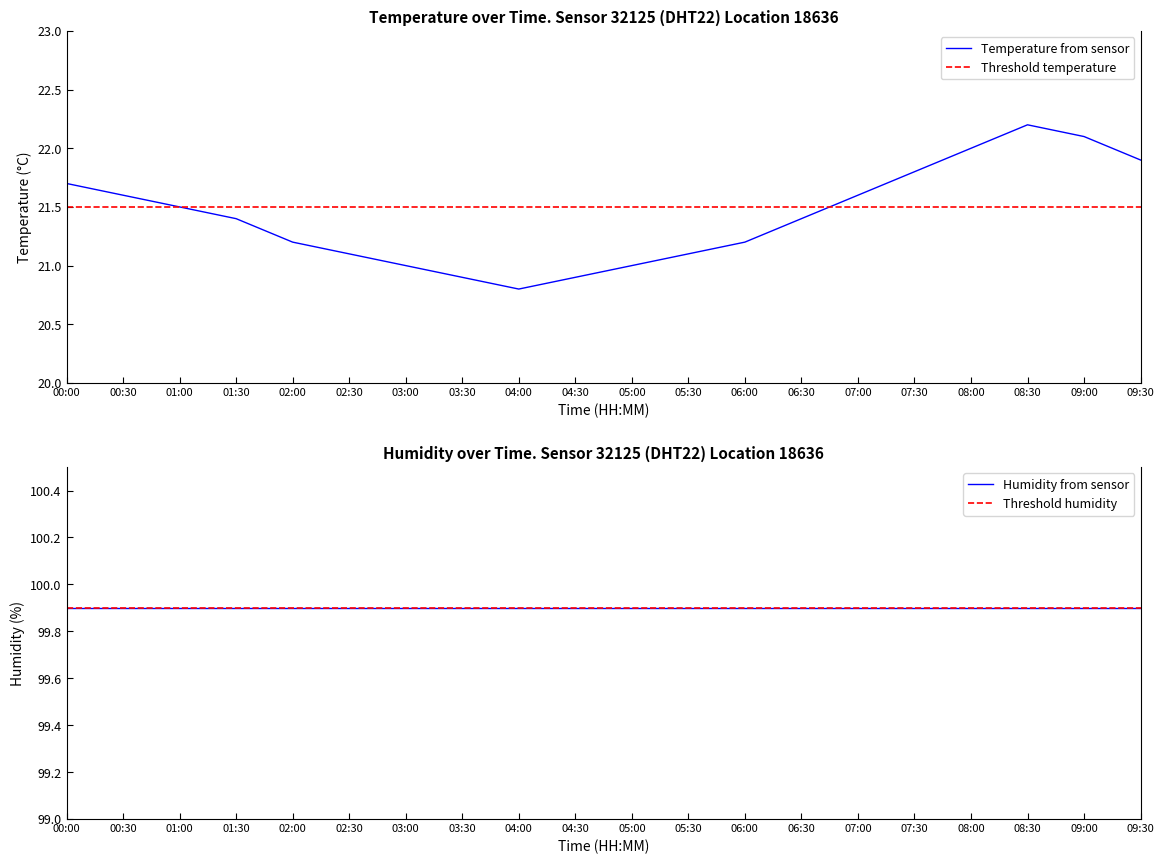

At which category does the chart reach its minimum across all series?

04:00